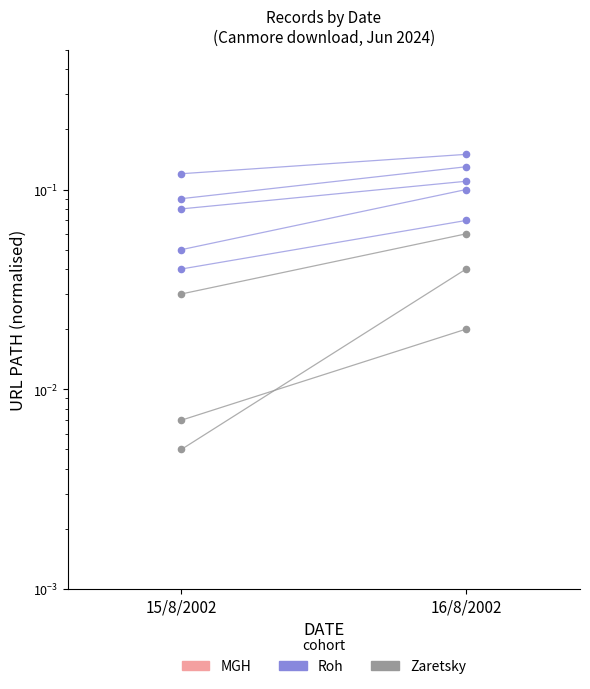

At which category is the sum across all series the highest?

16/8/2002